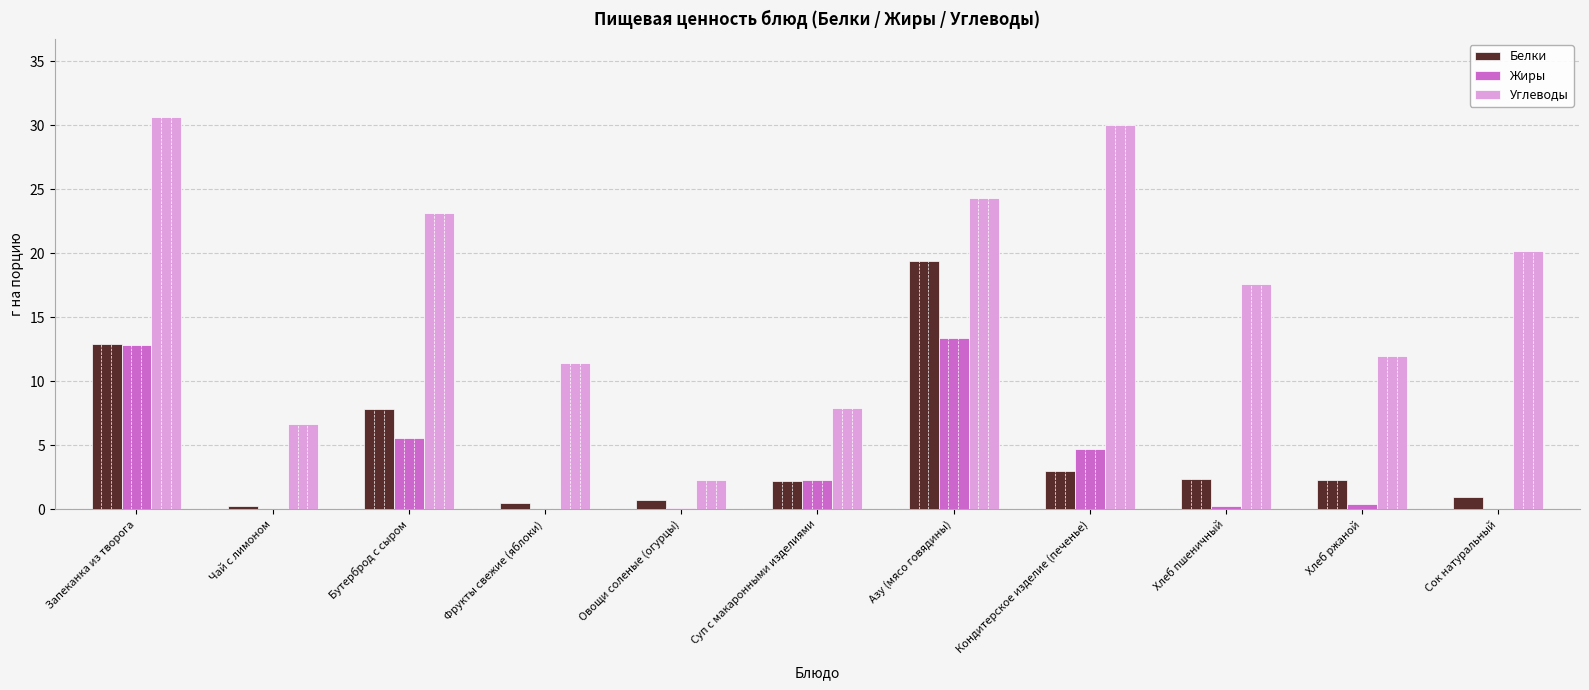

What value does the Белки series have at Сок натуральный?

1.0